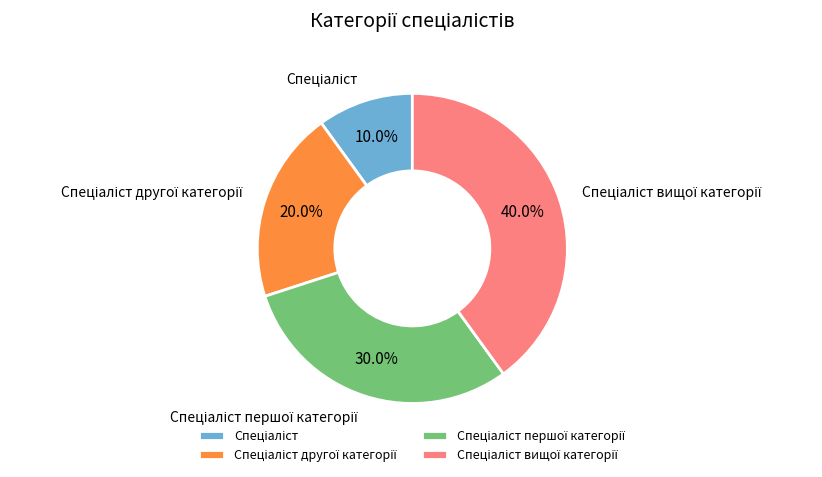

How many slices are in this pie chart?

4